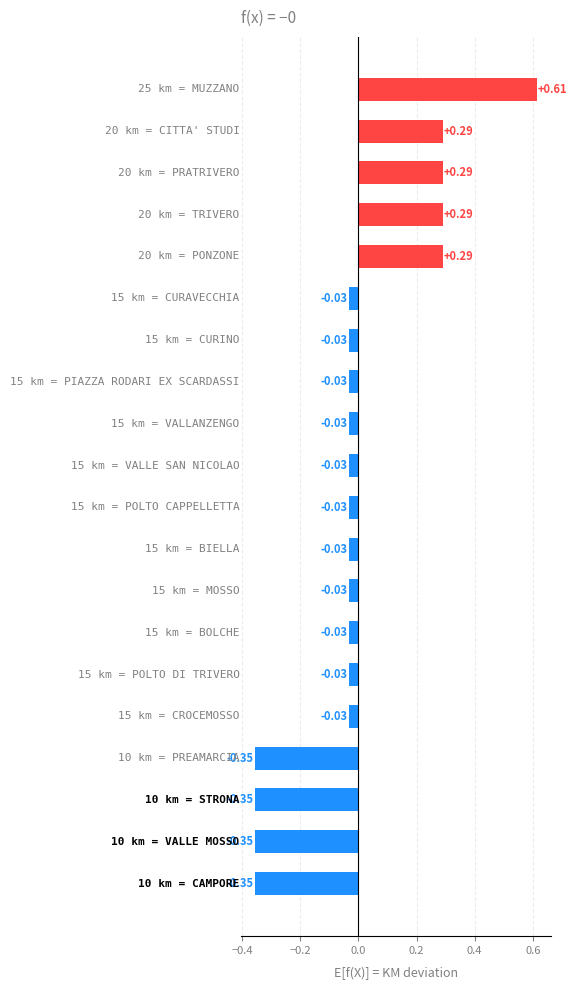

How many bars are there in total?

20